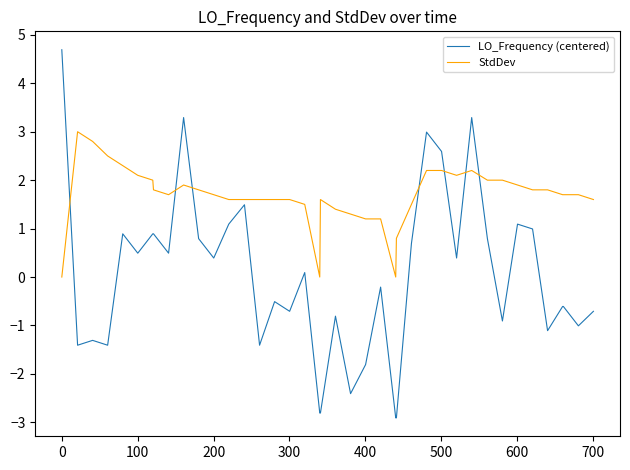

What is the difference between the second highest and minimum values in the LO_Frequency (centered) series?

6.2